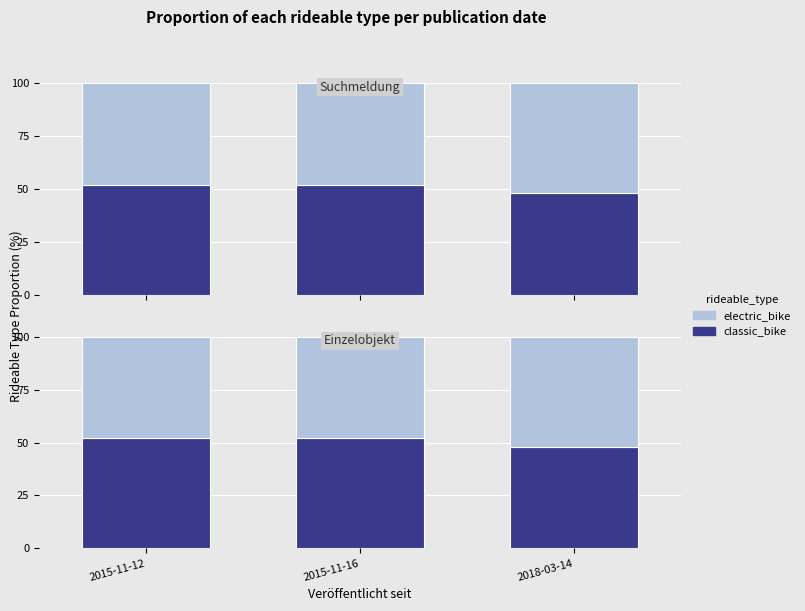

What is the sum of the electric_bike values at 2015-11-16 and 2015-11-12?

95.9